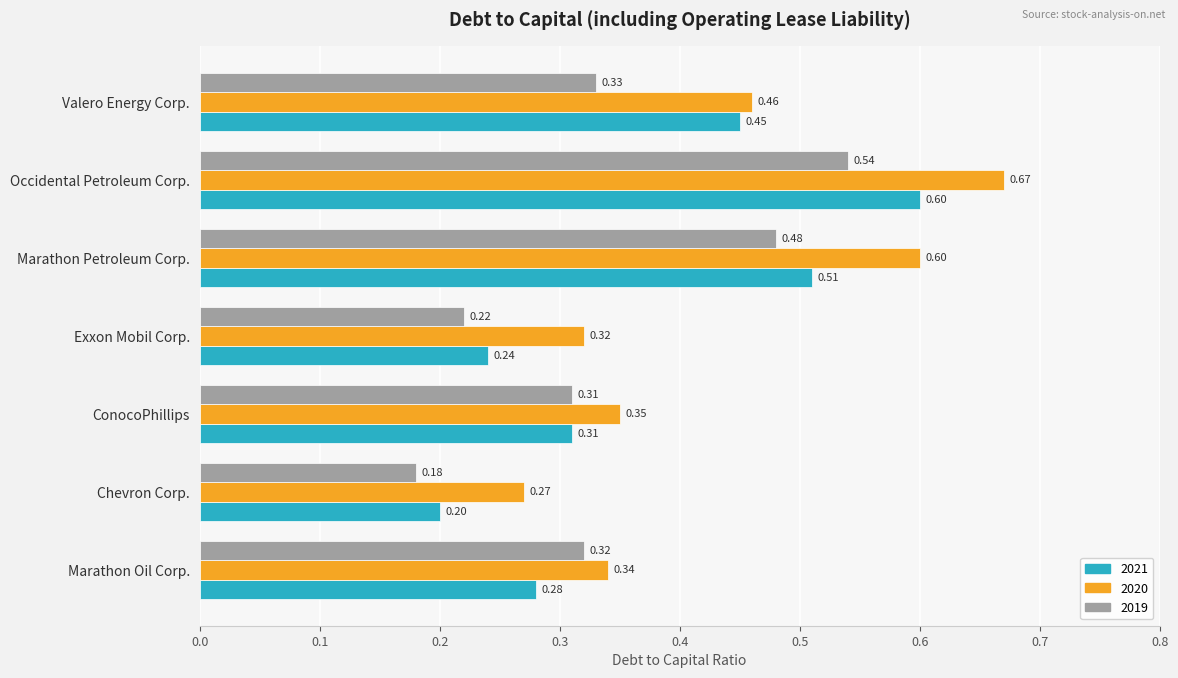

Which series has the largest total across all categories?

2020